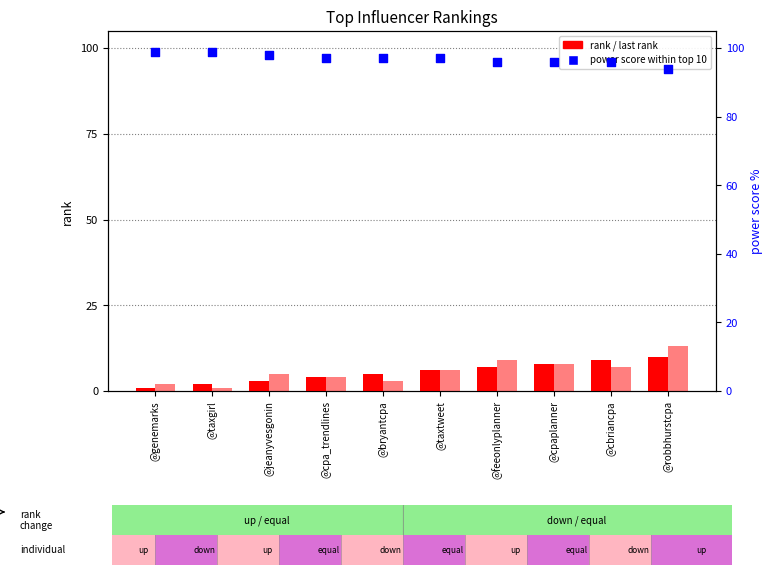

Which series reaches the minimum Y coordinate?

current rank